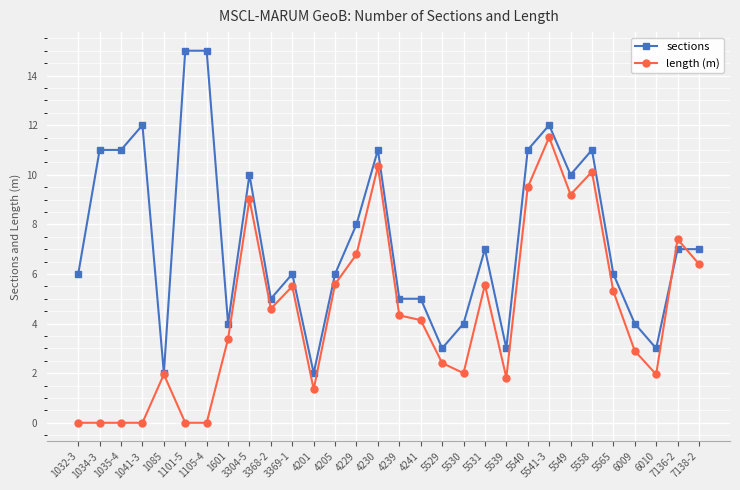

List the series in order of their peak value, highest first.

sections, length (m)